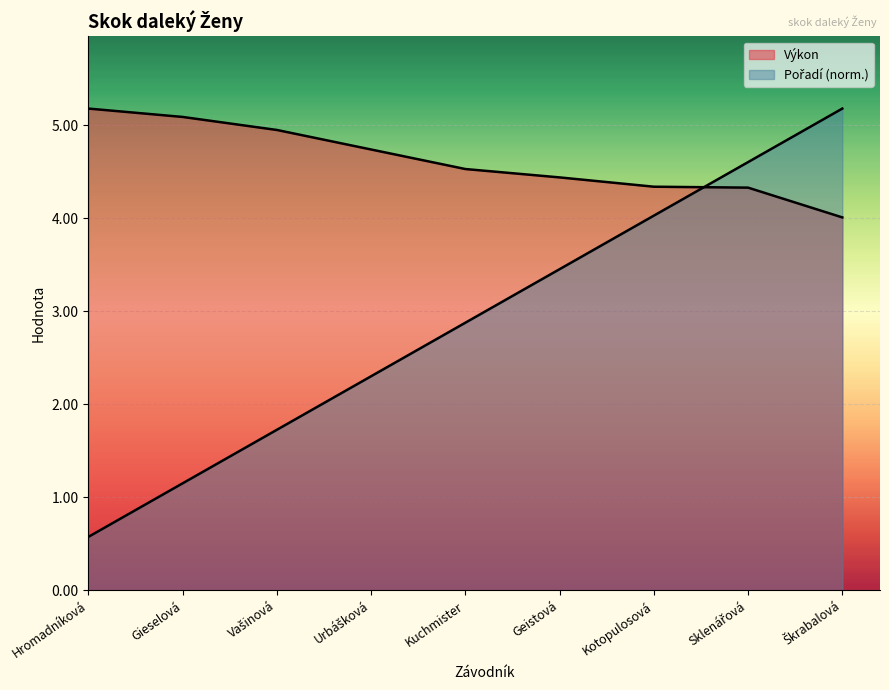

Reading right to left, what are all the values shown in this chart?

Výkon: 4.0	4.3	4.3	4.4	4.5	4.7	5.0	5.1	5.2
Pořadí: 5.2	4.6	4.0	3.5	2.9	2.3	1.7	1.2	0.6